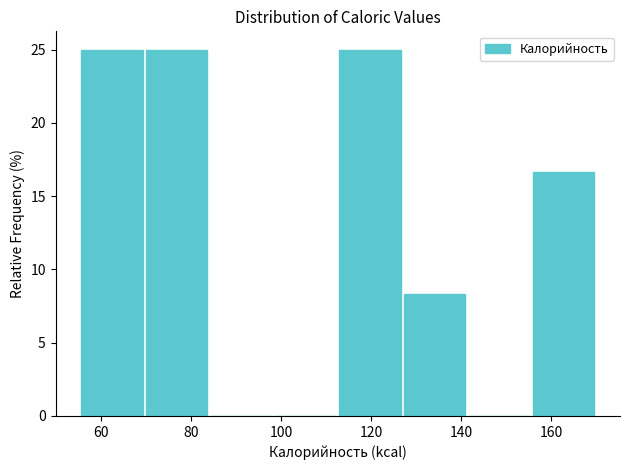

Reading left to right, list every bar in this chart as the range it spans on the x-axis followed by its height. Neither the bar edges nor the heights are printed on the chart, so give them approximately, as read against the axes.

56 to 70: 25.0
70 to 84: 25.0
84 to 98: 0
98 to 112: 0
112 to 128: 25.0
128 to 142: 8.5
142 to 156: 0
156 to 170: 16.5